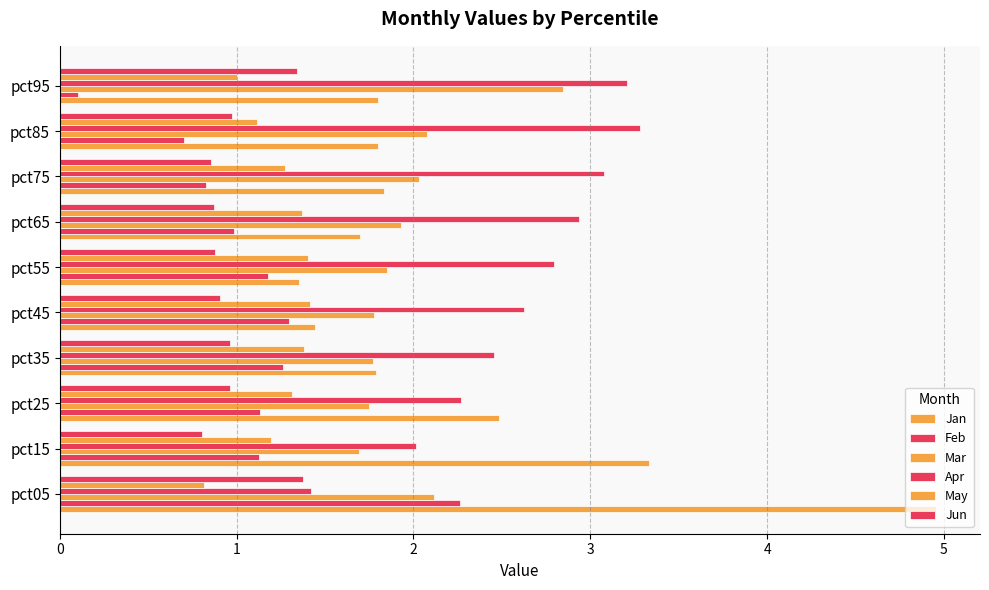

What is the difference between the maximum and minimum values in the Jan series?

3.6